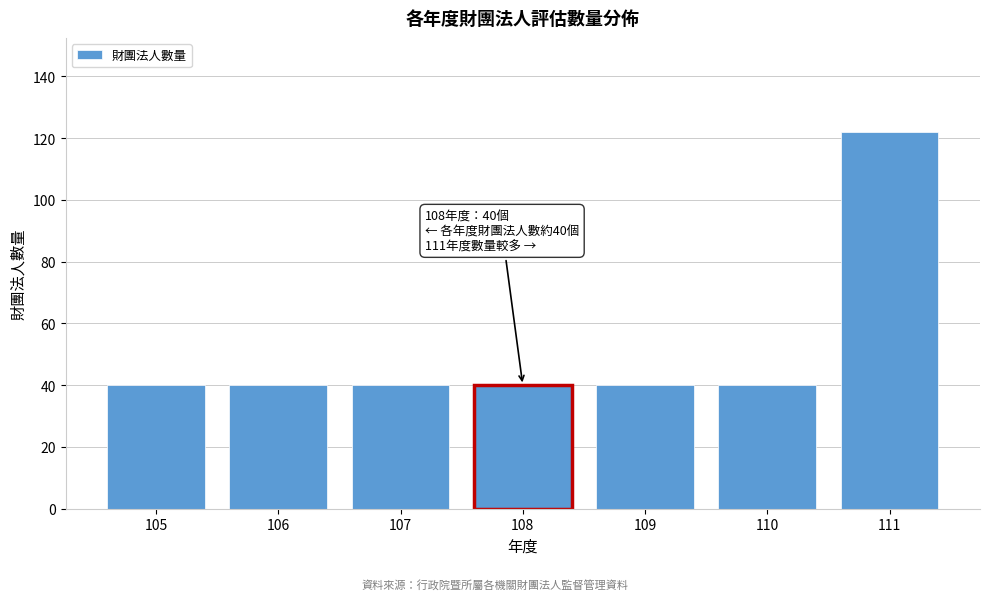

Reading left to right, list all the values displayed in this chart.

40	40	40	40	40	40	122